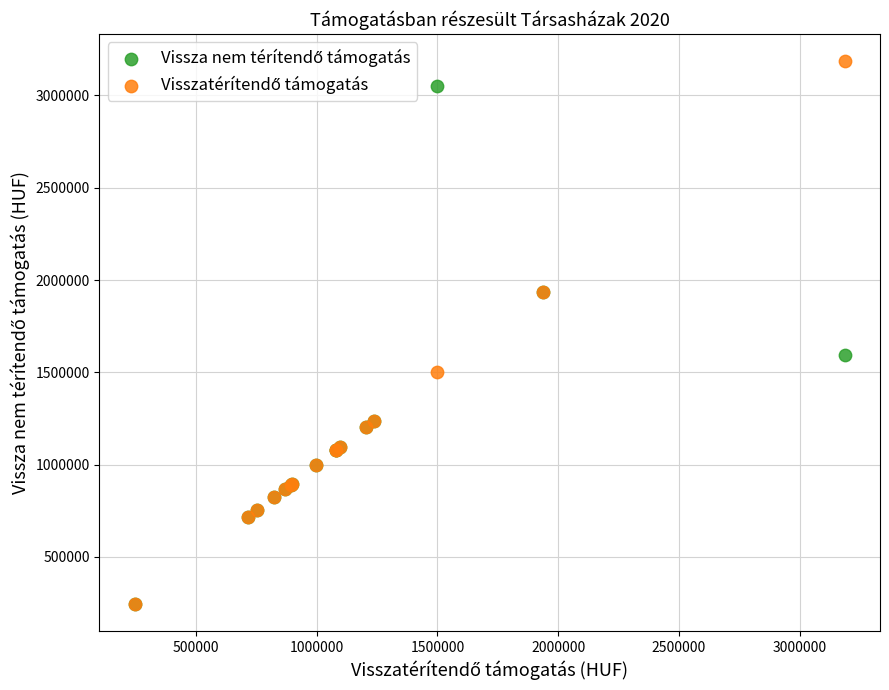

Across all series, what Y value is closest to 1716343?

1592820